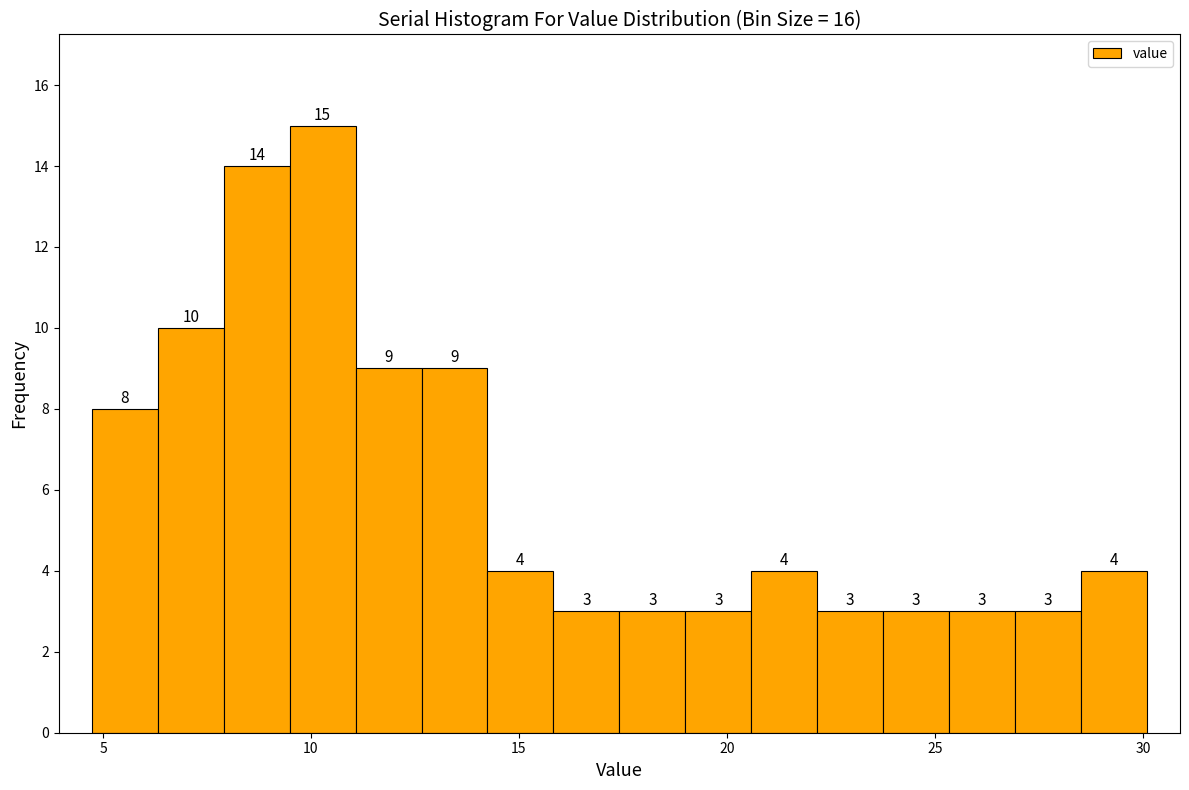

Read against the x-axis, roughly where is the centre of the tallest bar?

10.5